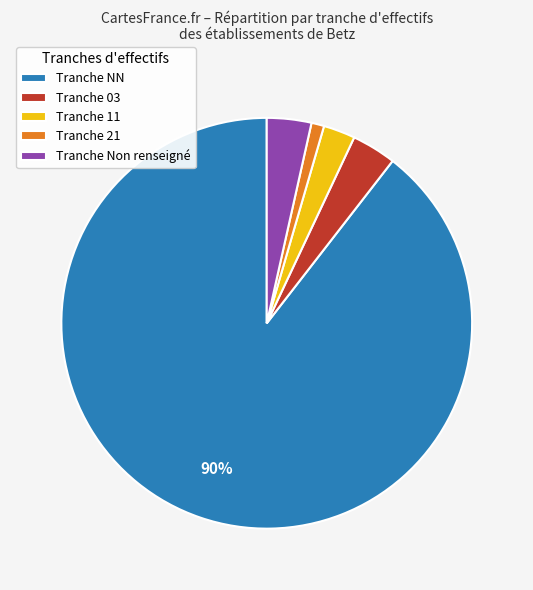

Between Tranche 11 and Tranche 03, which is larger?

Tranche 03